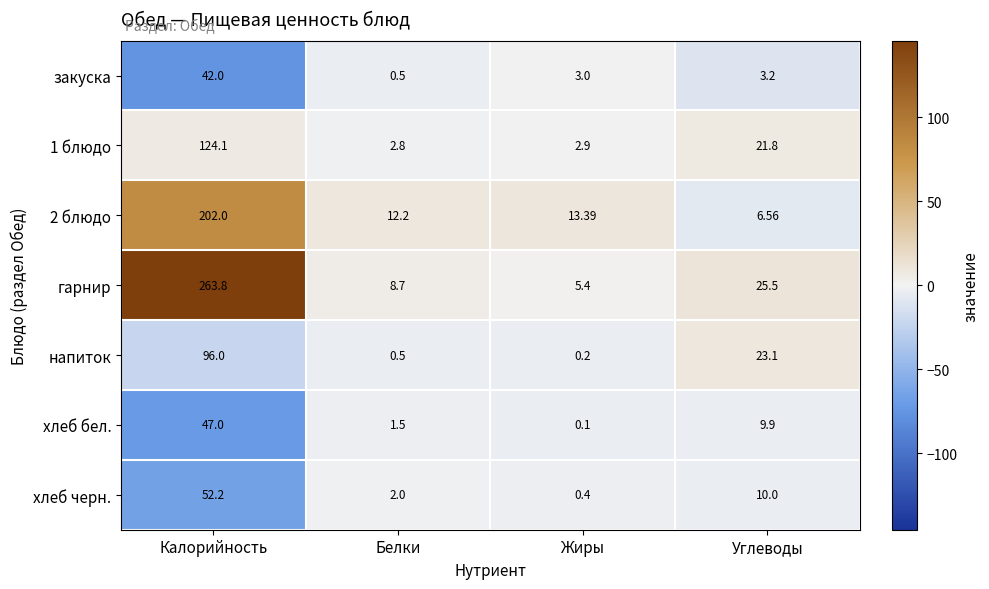

Which series has the largest total across all categories?

гарнир